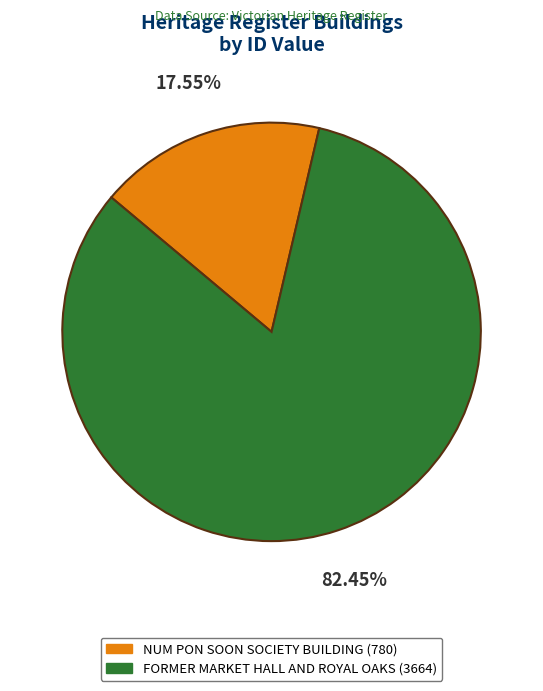

Is FORMER MARKET HALL AND ROYAL OAKS the majority of the pie?

Yes